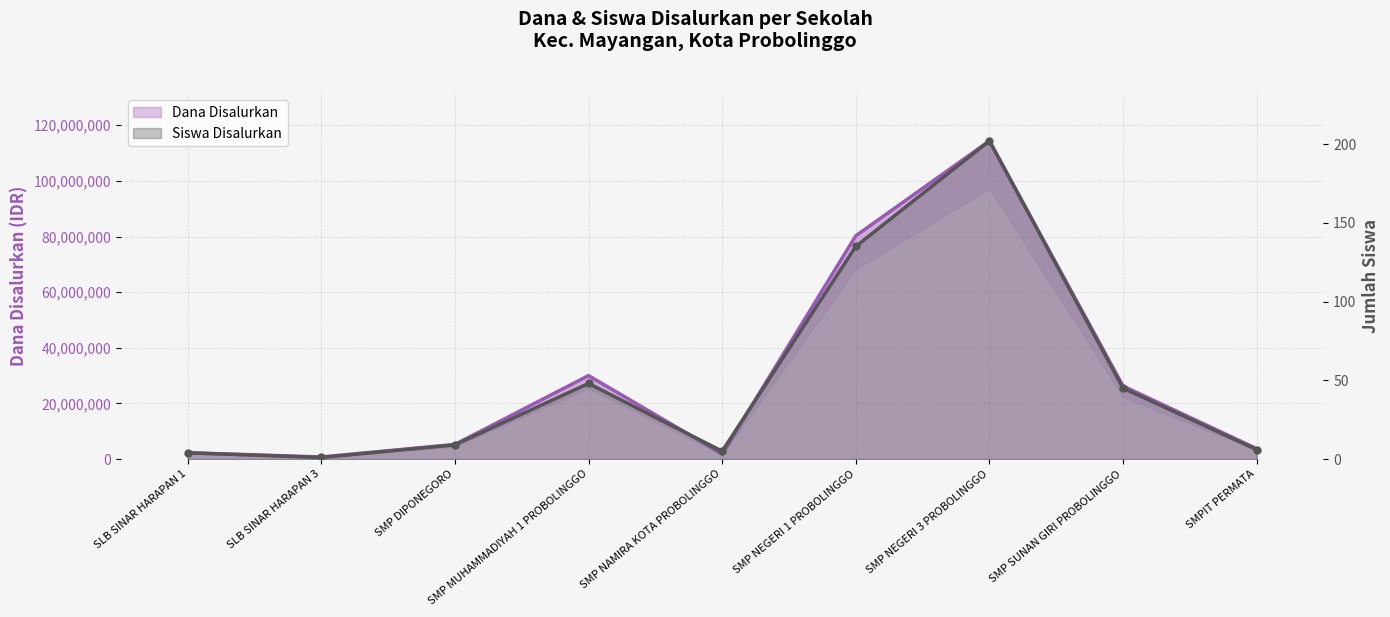

How many categories are shown in the chart?

9